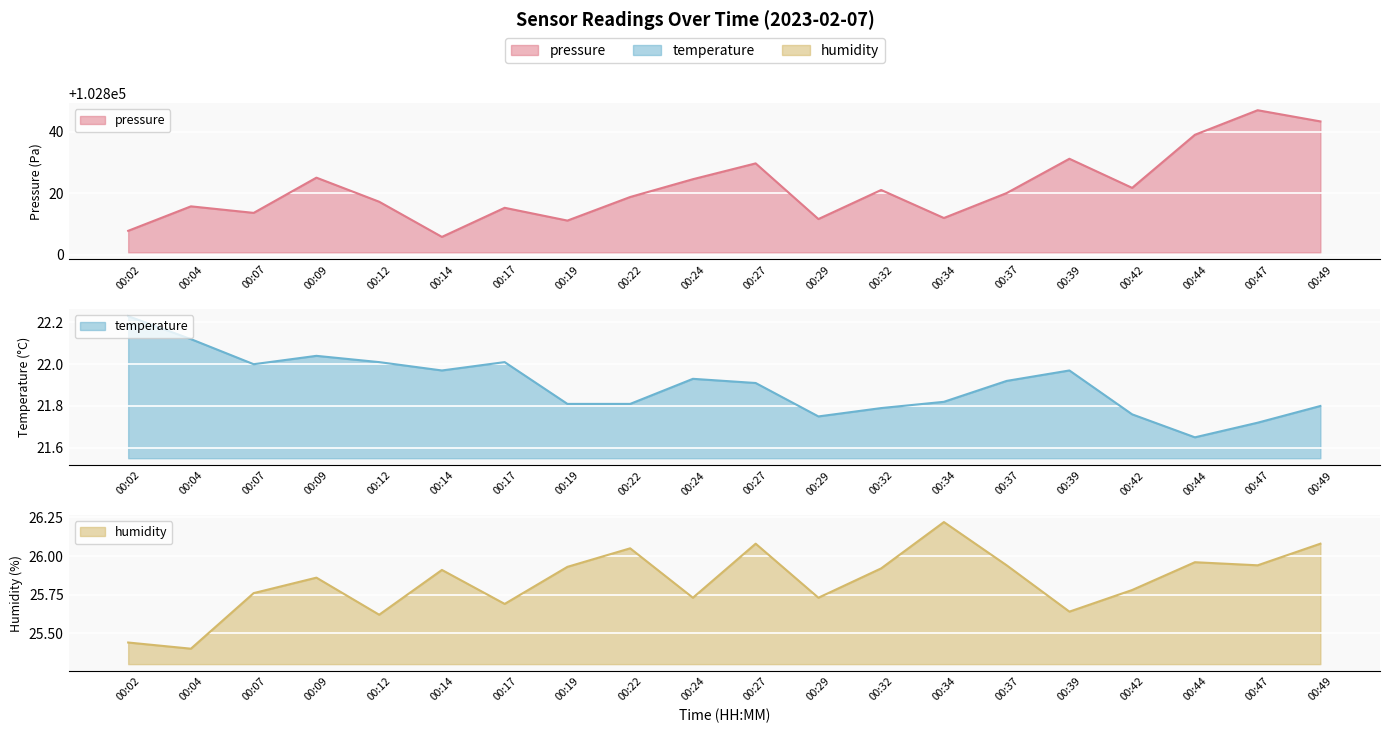

True or false: humidity and pressure cross at least once.

False